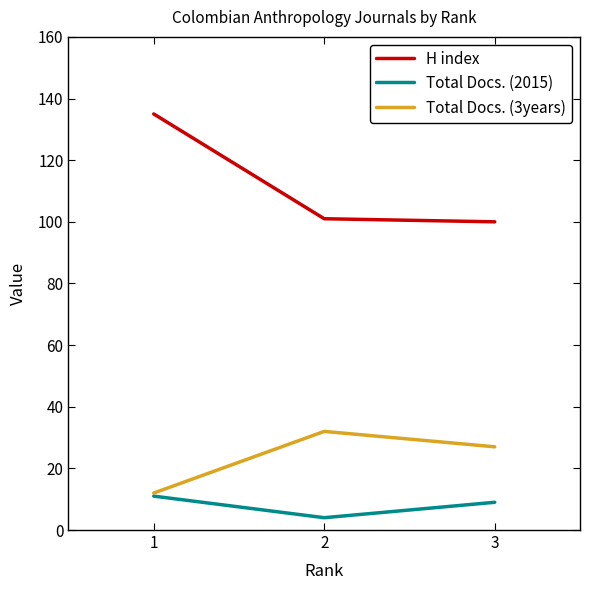

What is the sum of all Total Docs. (3years) values?

71